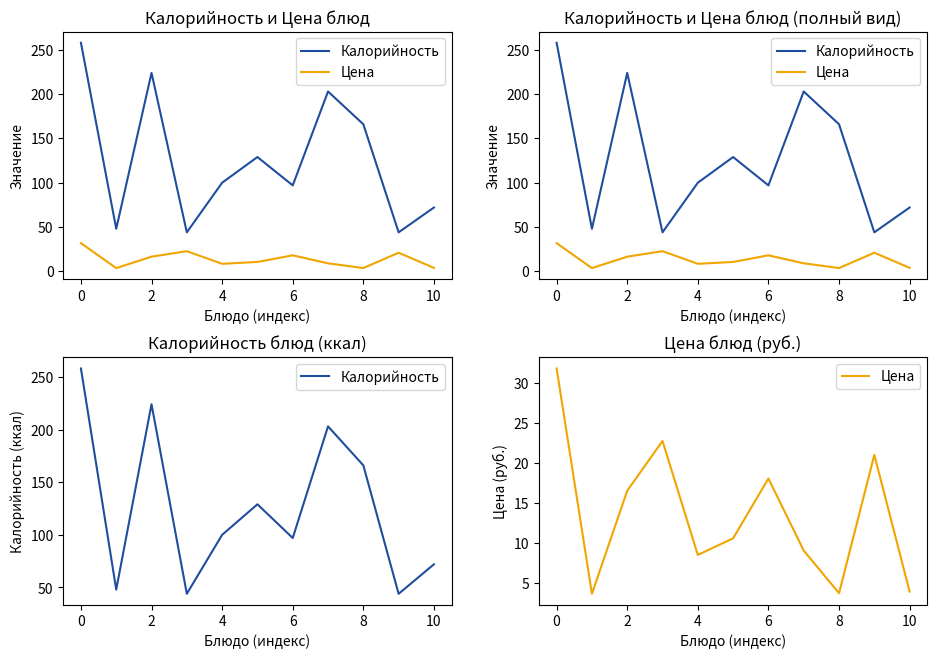

The Калорийность series shows 72.0 at 10. True or false?

True